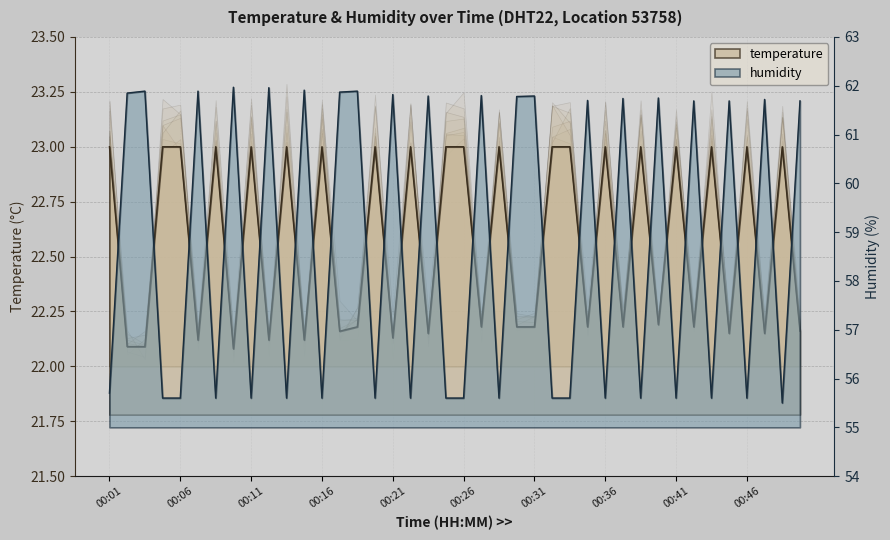

Does the chart display data point markers on the line(s)?

No